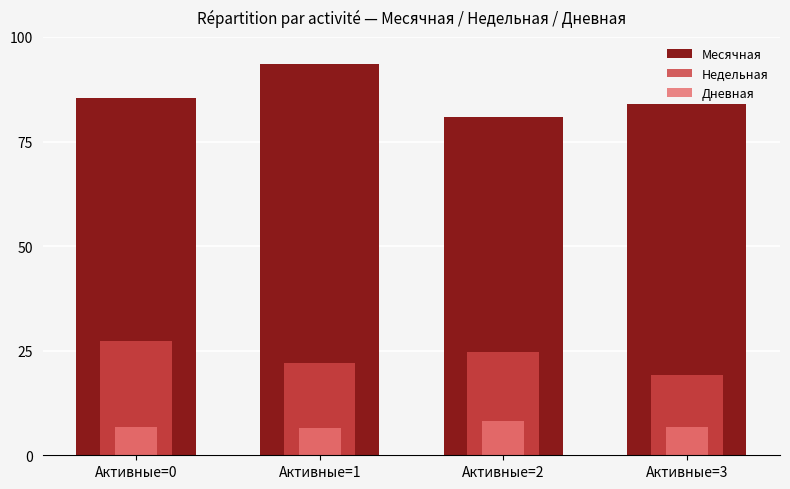

How many data points does each series have?

4